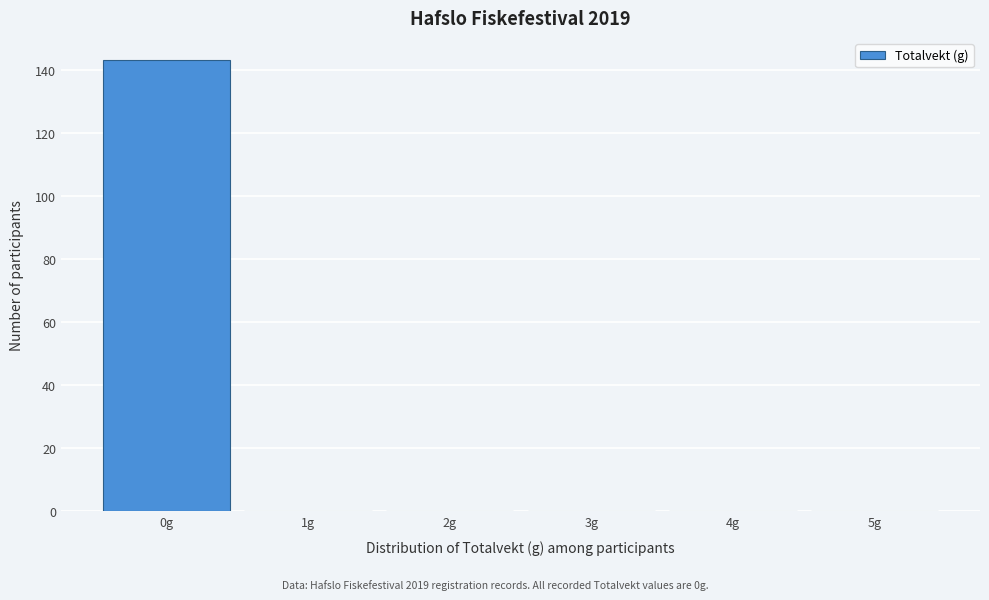

Reading left to right, list every bar in this chart as the range it spans on the x-axis followed by its height. The values are not printed on the chart, so give them approximately, as read against the axis.

-0.5 to 0.5: 144
0.5 to 1.5: 0
1.5 to 2.5: 0
2.5 to 3.5: 0
3.5 to 4.5: 0
4.5 to 5.5: 0